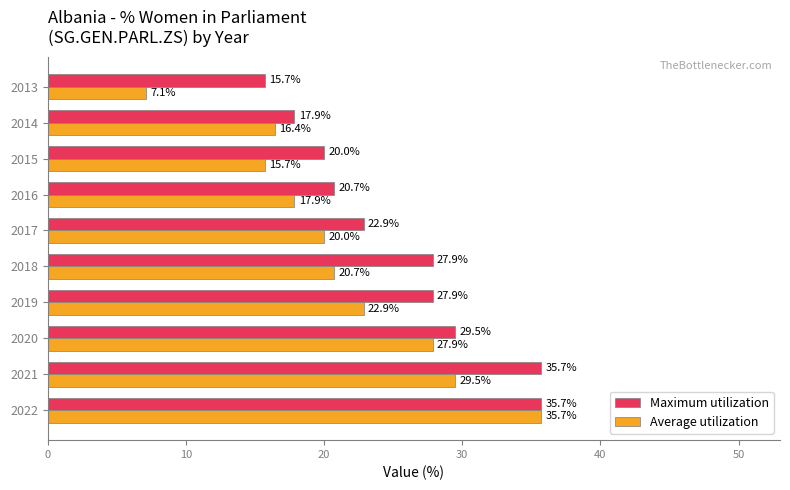

Between 2020 and 2015, which series saw the biggest shift?

Average utilization